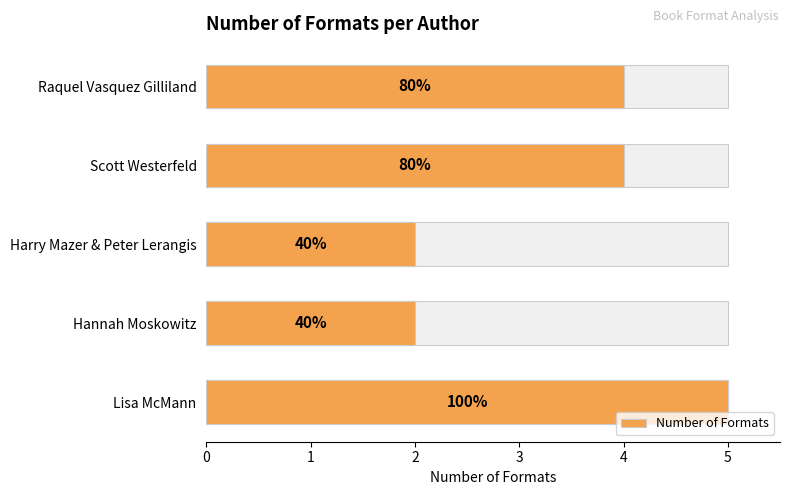

List the labels in order of value, largest first.

Lisa McMann, Raquel Vasquez Gilliland, Scott Westerfeld, Harry Mazer & Peter Lerangis, Hannah Moskowitz